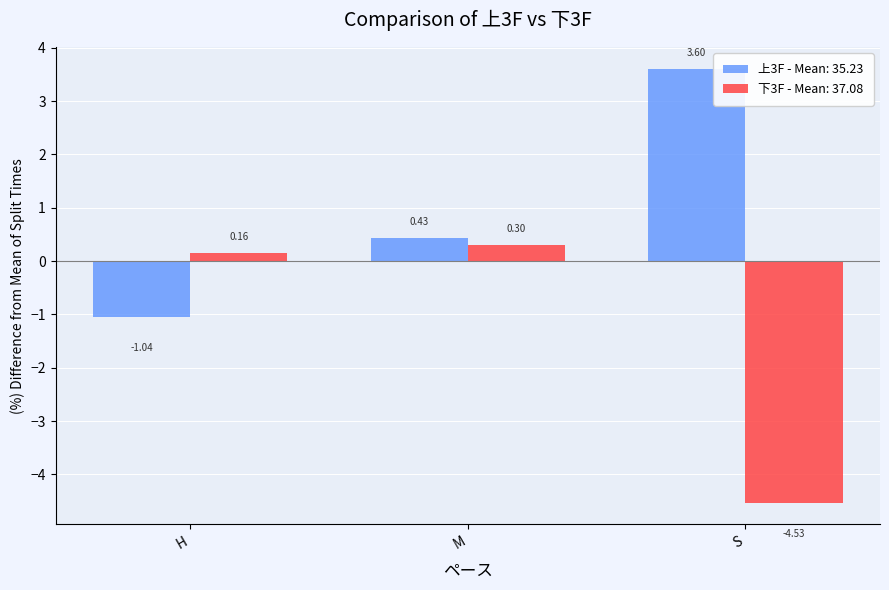

At which category does the chart reach its peak across all series?

S